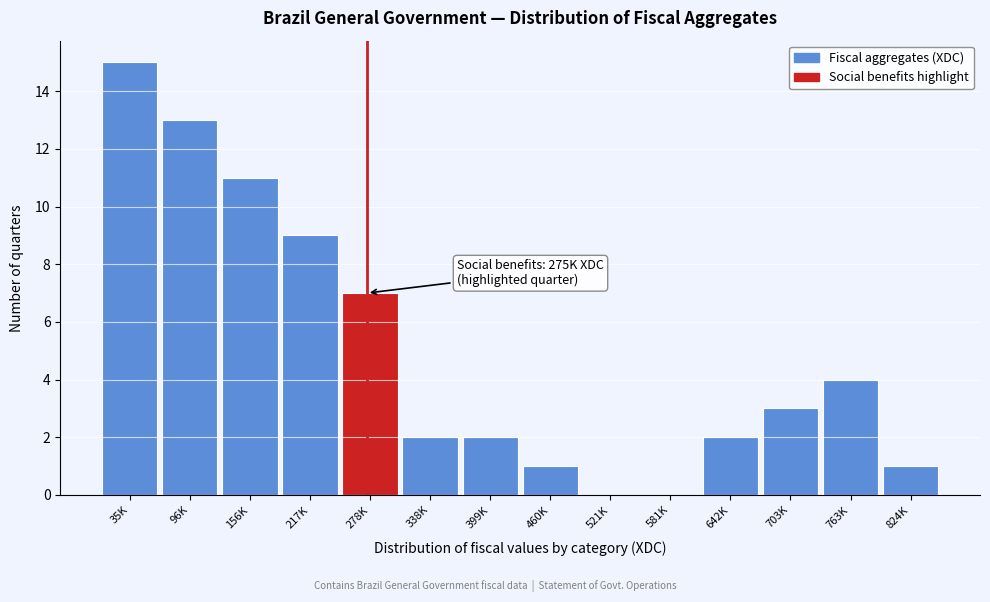

Reading left to right, extract all data points from this chart.

35K=15	96K=13	156K=11	217K=9	278K=7	338K=2	399K=2	460K=1	521K=0	581K=0	642K=2	703K=3	763K=4	824K=1